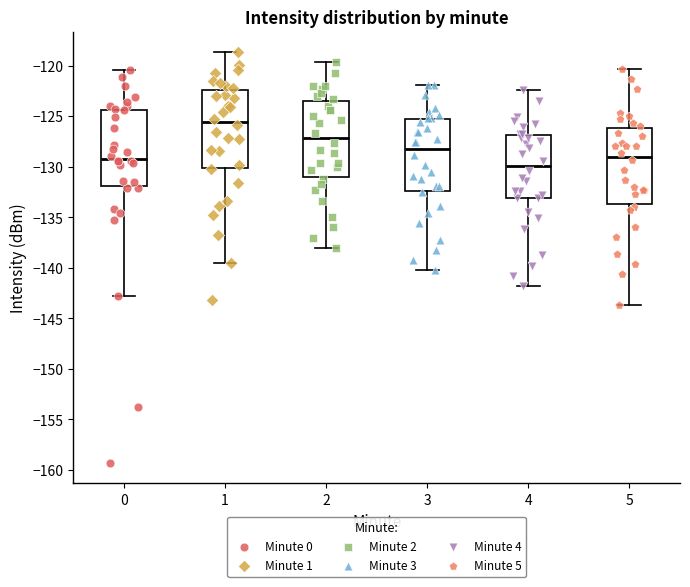

Which box's median line is the highest?

1